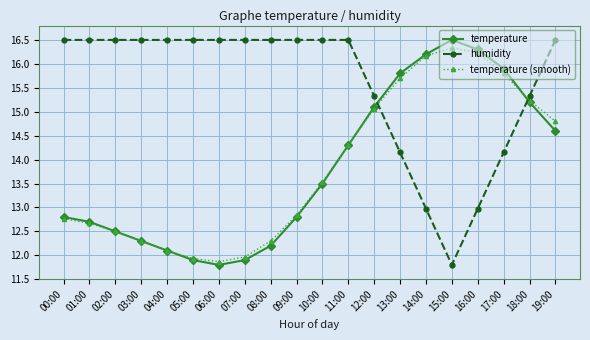

Count the number of data series in this chart.

3